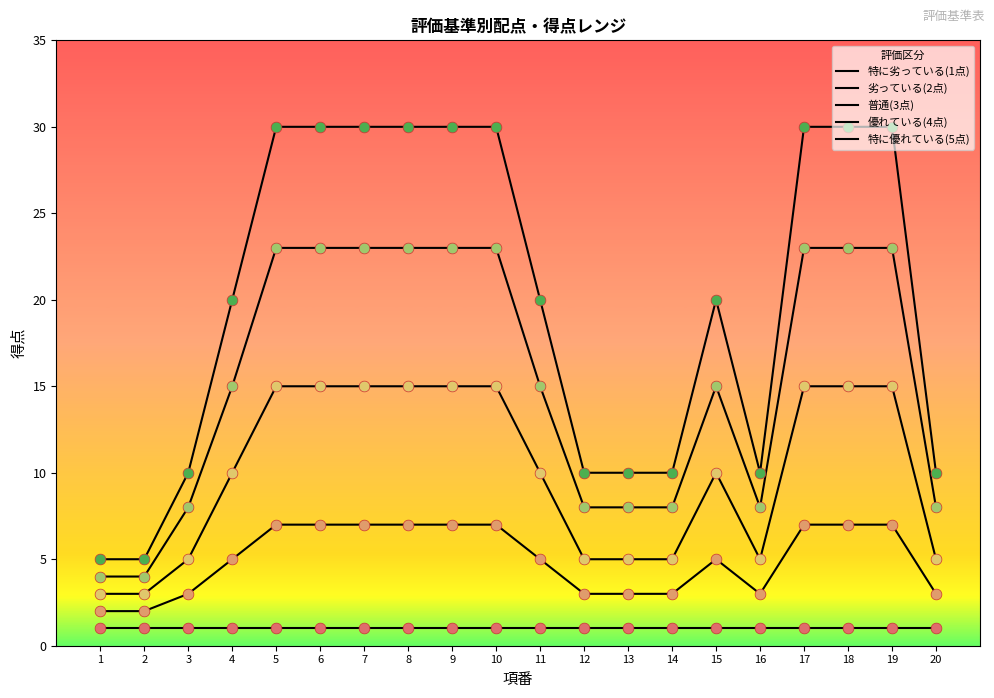

Does the chart have visible grid lines?

No